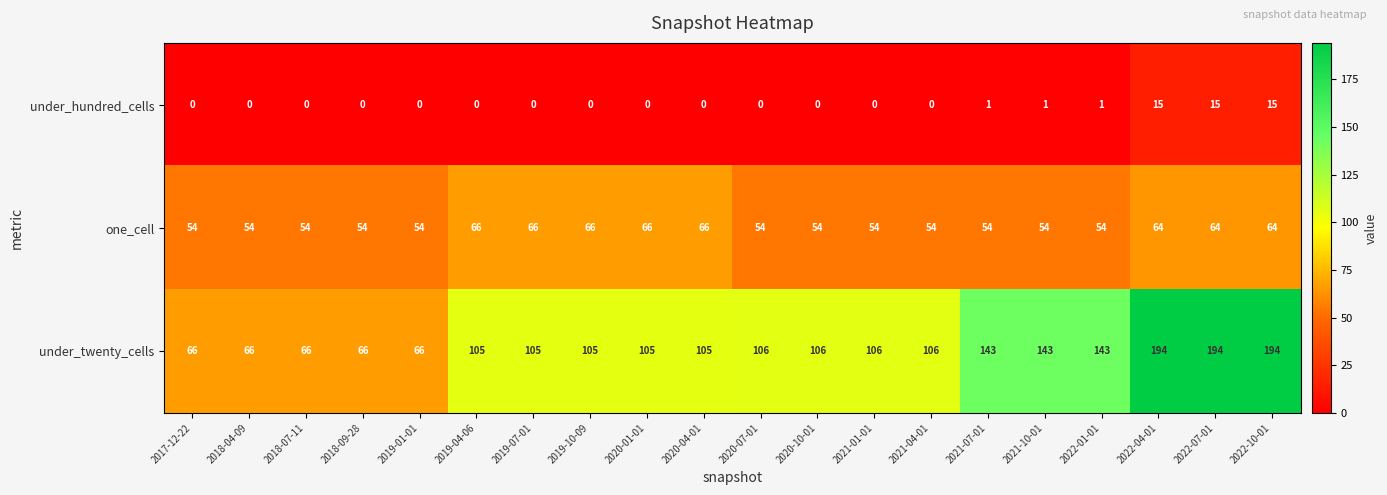

How many series are shown in this chart?

3